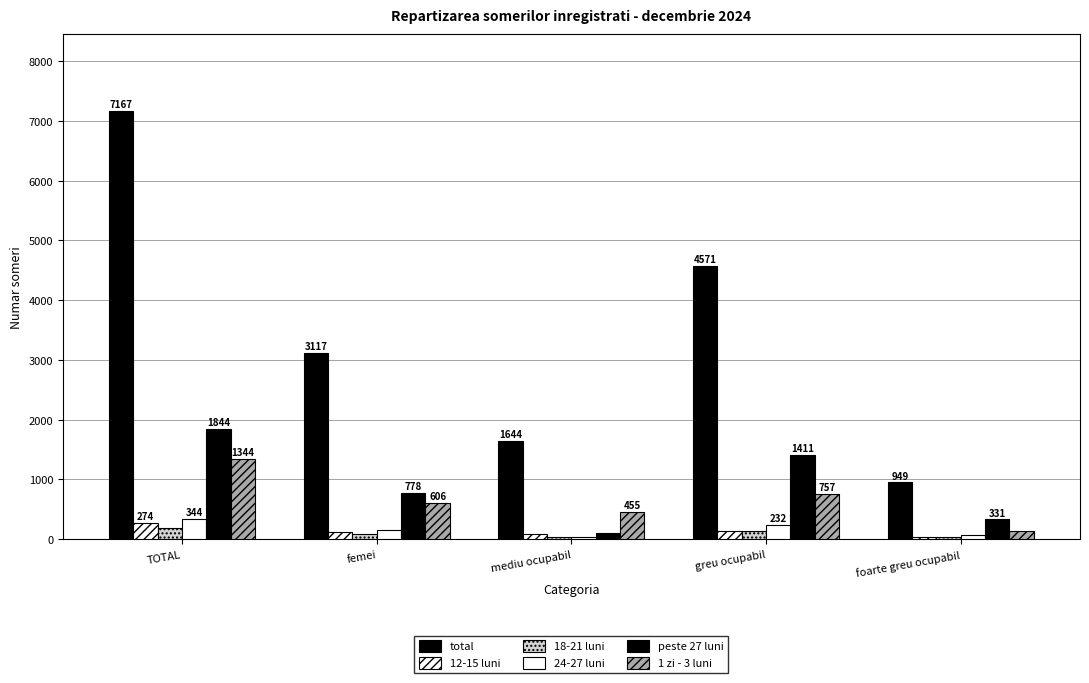

How many categories are shown in the chart?

5